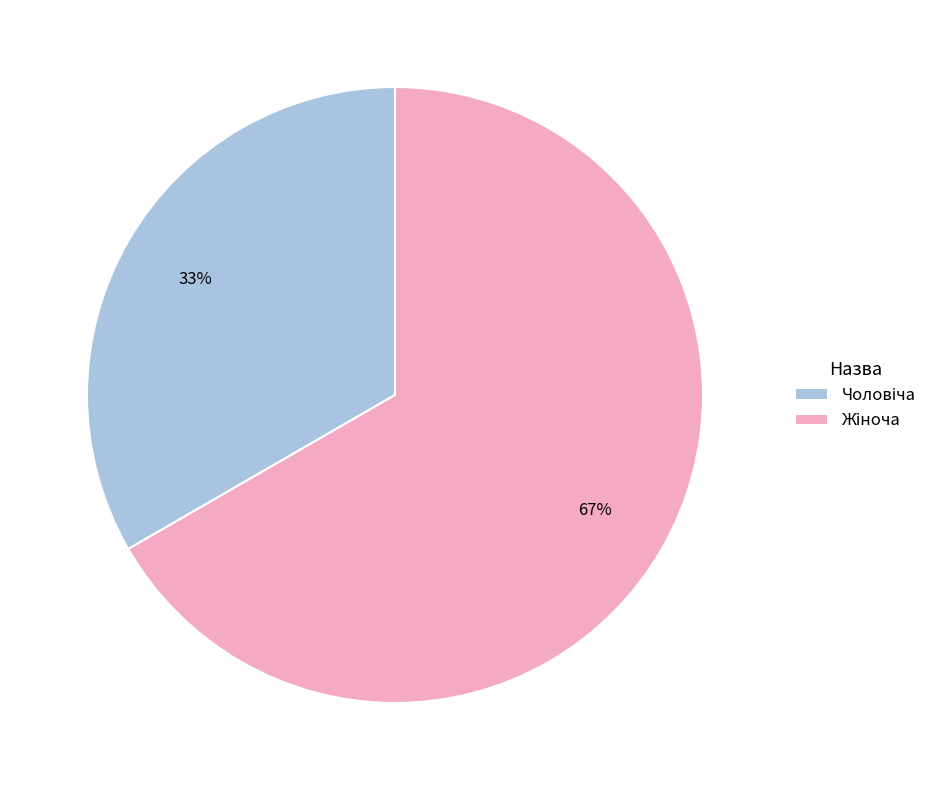

Does any single category account for the majority?

Yes